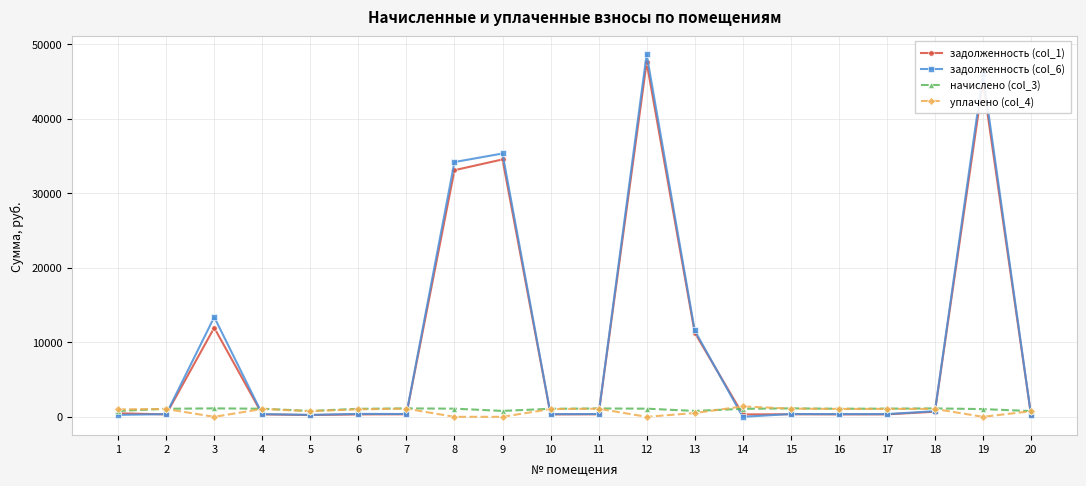

What is the greatest value displayed?

48632.6